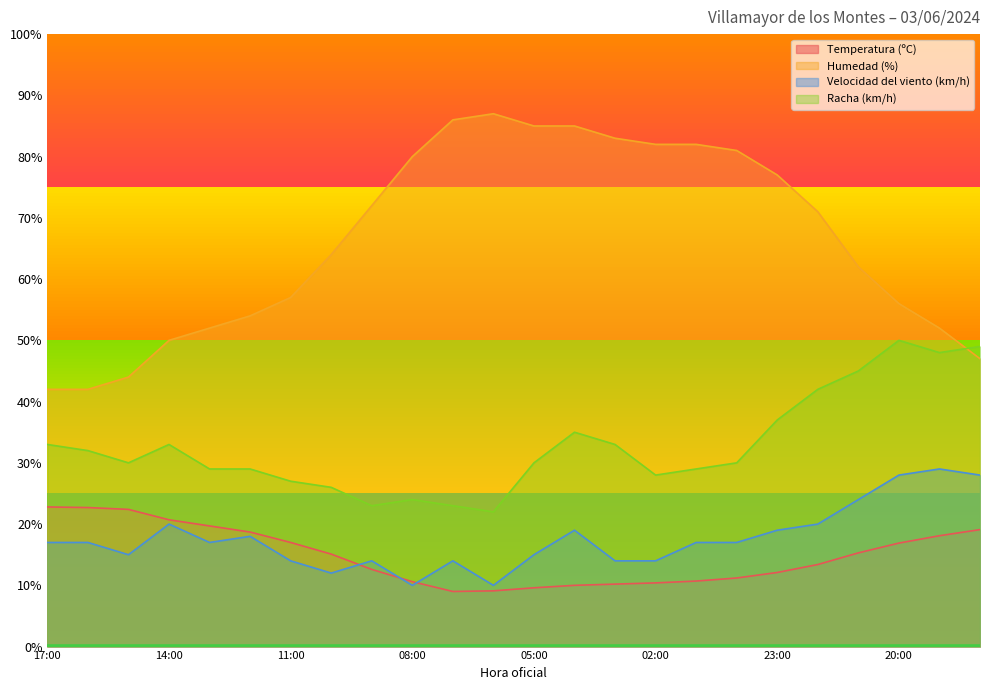

The Racha (km/h) series shows 45.4 at 12:00. True or false?

False